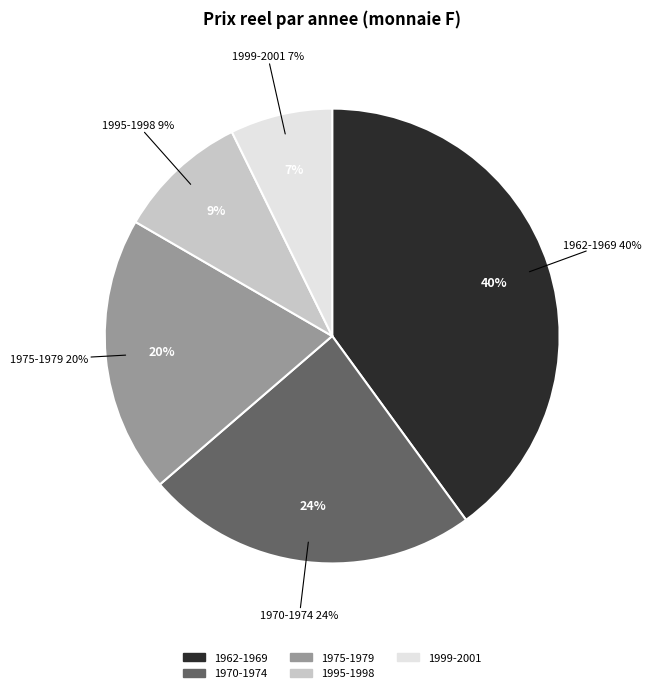

Which has a higher value, 2000 or 1977?

1977